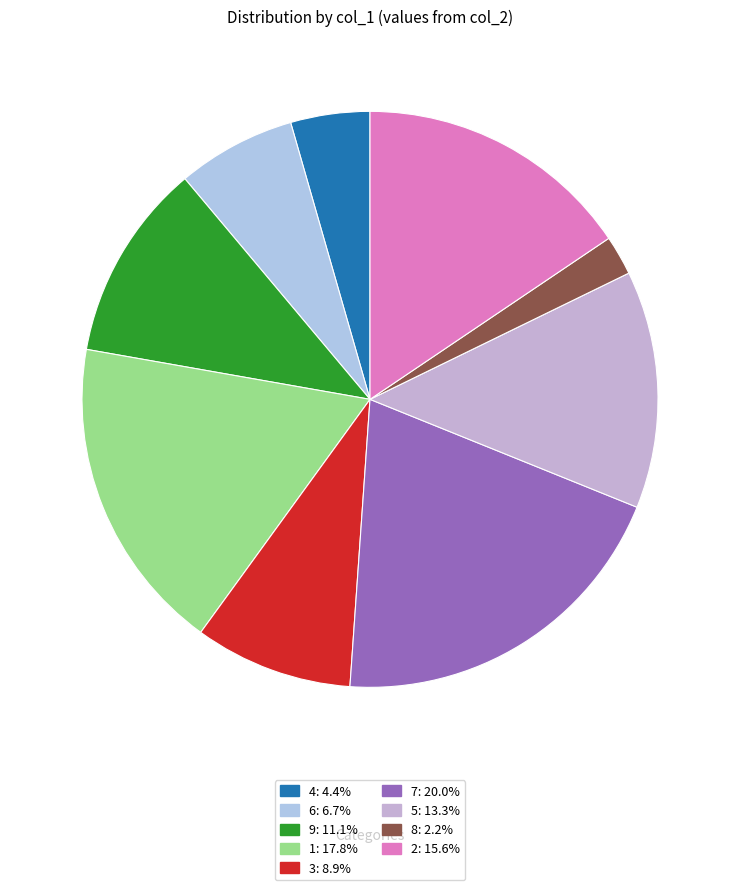

How many segments does this pie chart have?

9